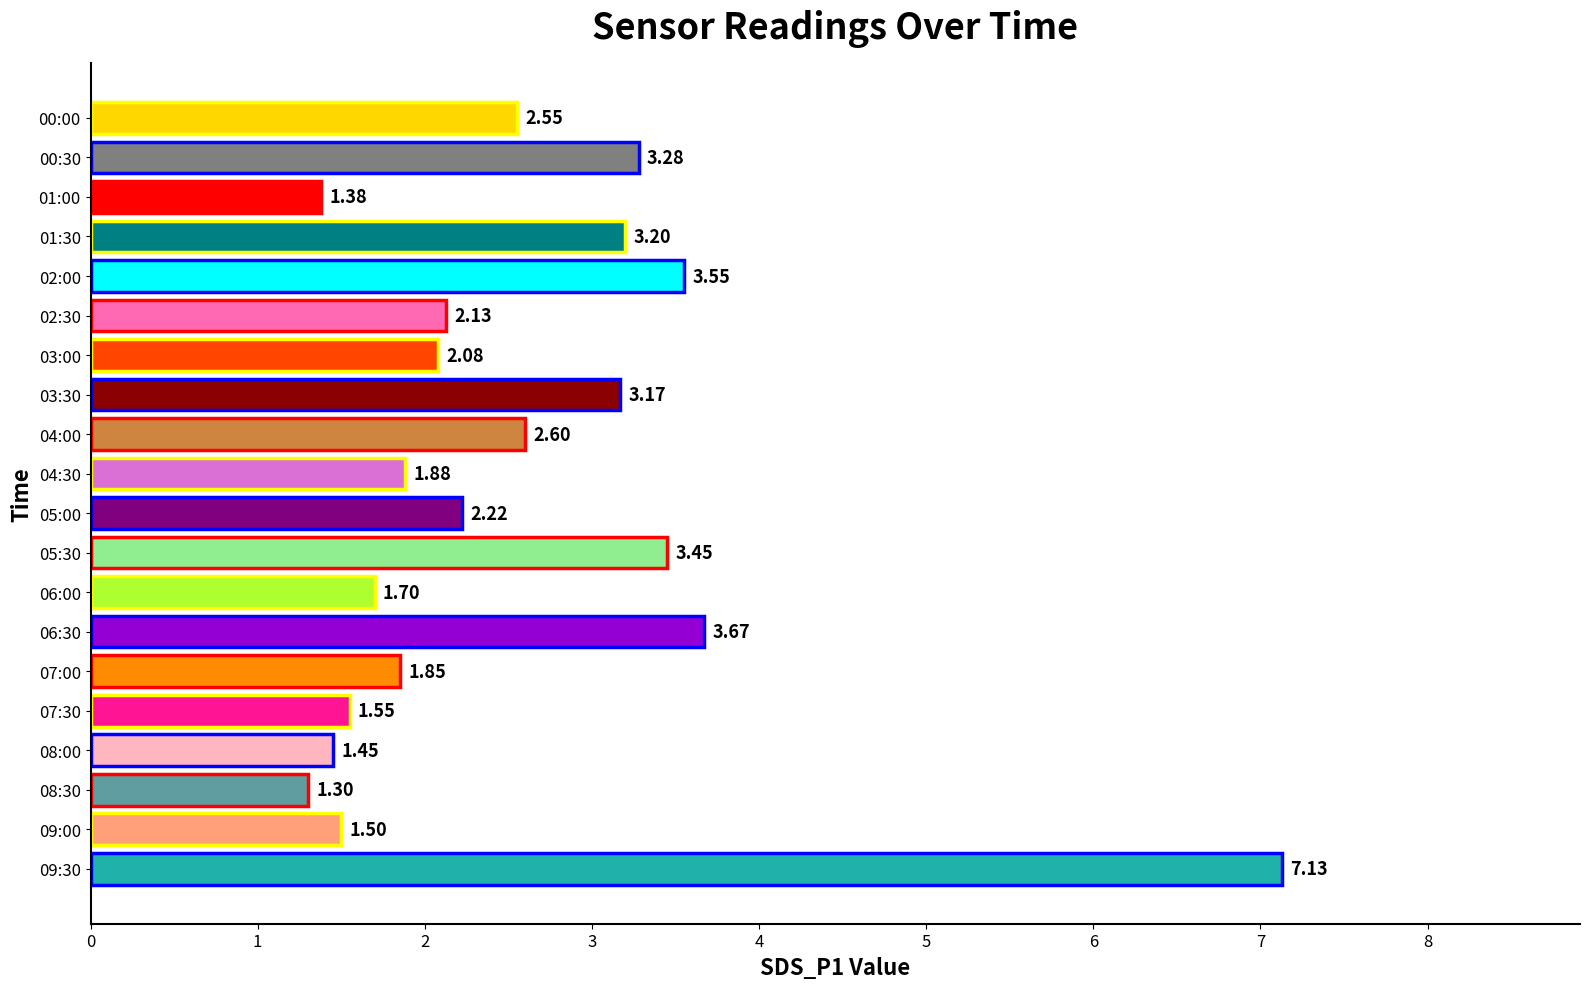

What is the change in value from 02:30 to 09:00?

-0.6